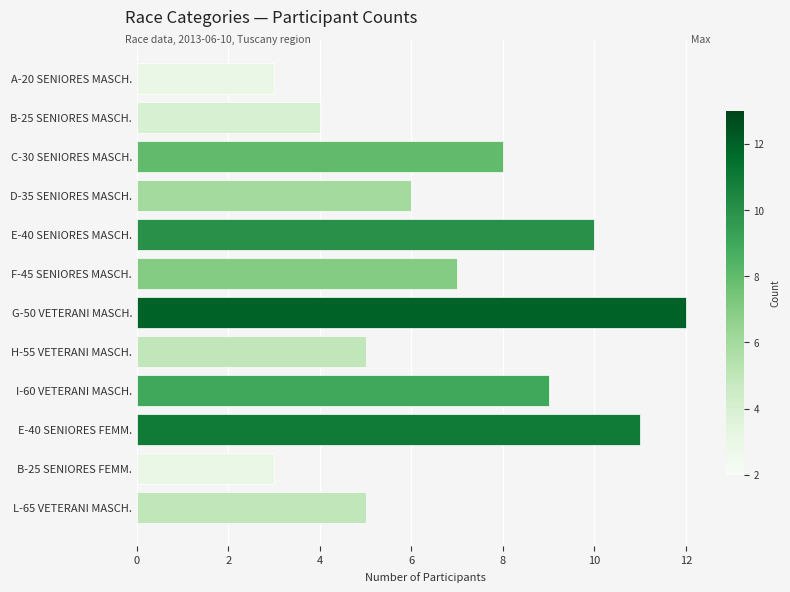

What is the maximum value shown in the chart?

12